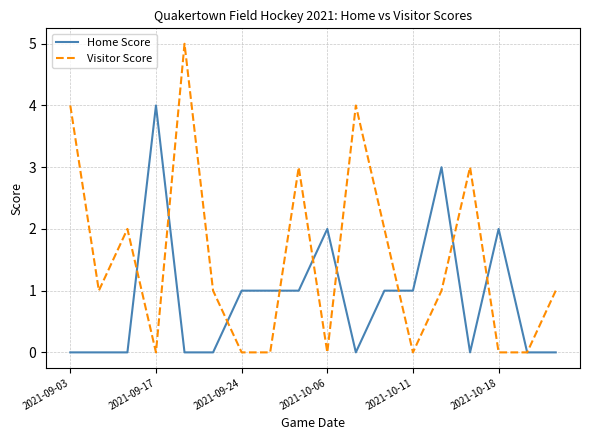

Which series has the largest range (max minus min)?

Visitor Score